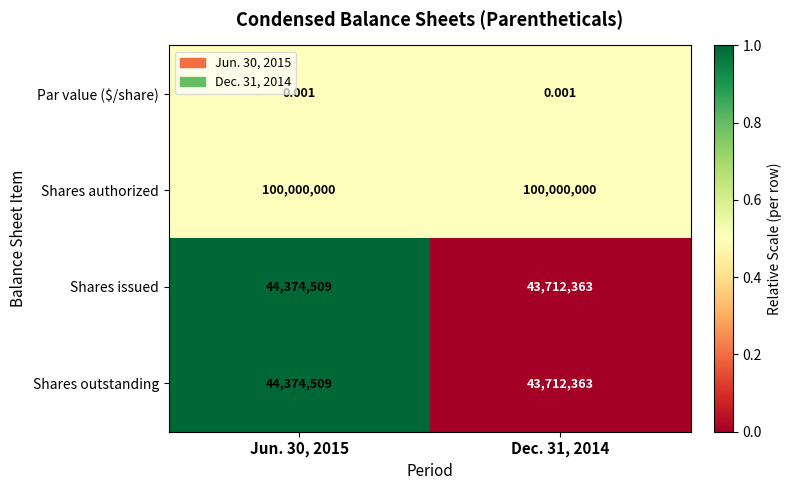

Which series has the largest total across all categories?

Shares authorized